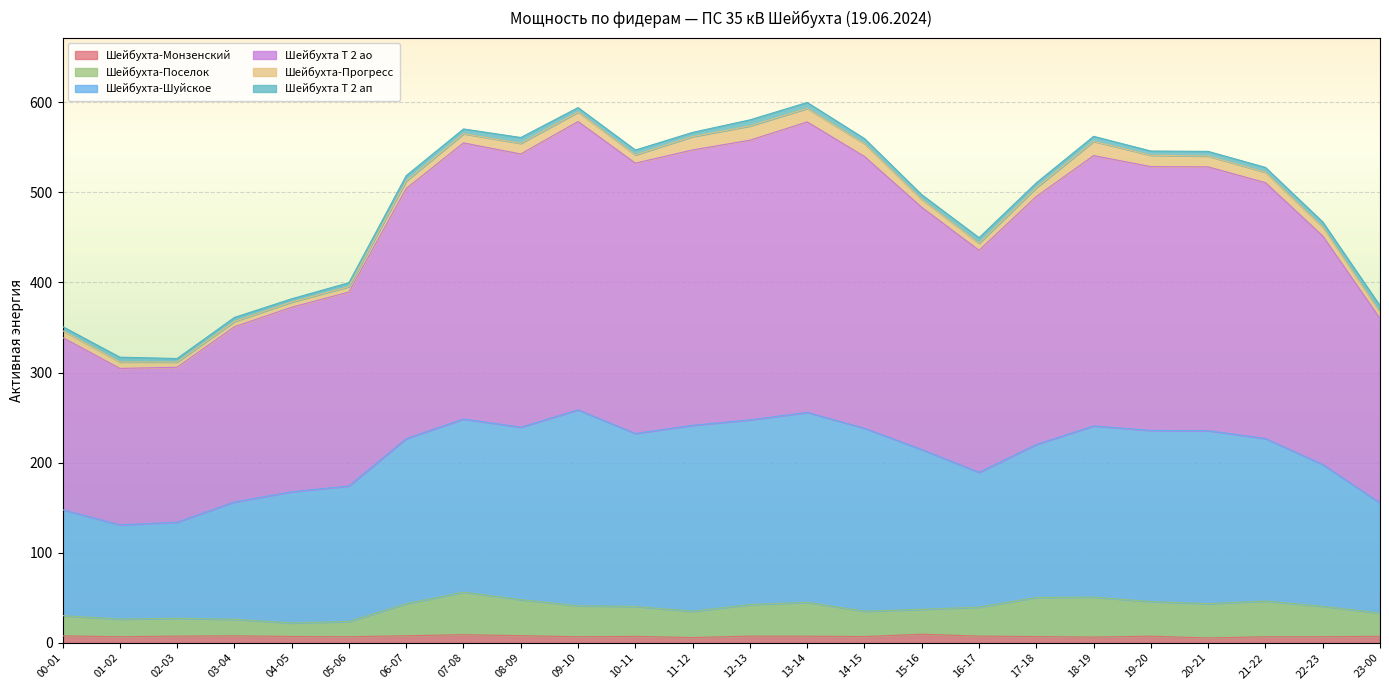

At which category is the sum across all series the highest?

13-14